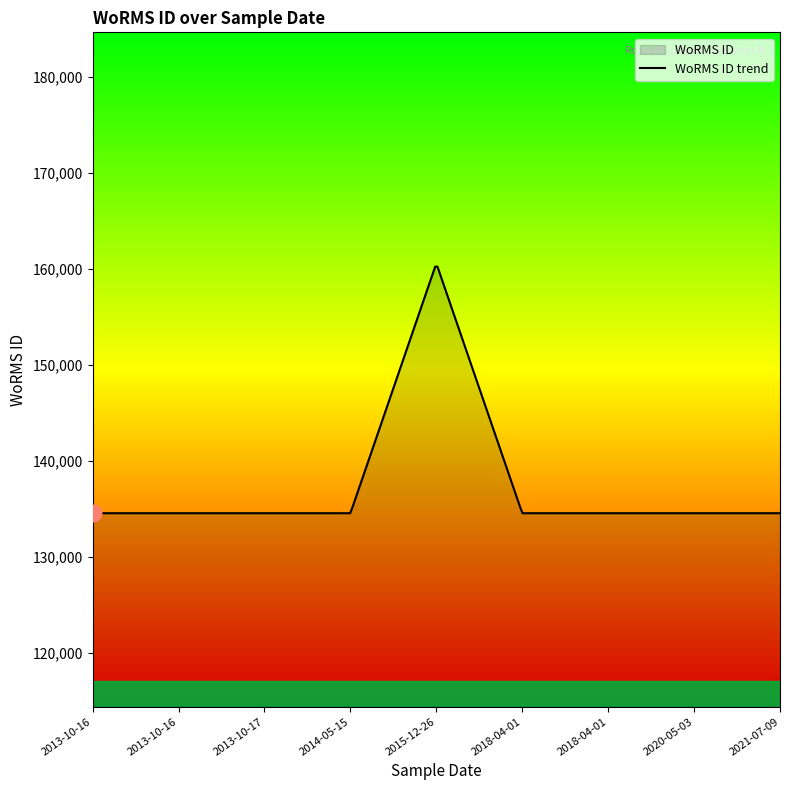

List the labels in order of value, largest first.

26-12-2015, 03-05-2020, 16-10-2013, 16-10-2013, 17-10-2013, 15-05-2014, 01-04-2018, 01-04-2018, 09-07-2021